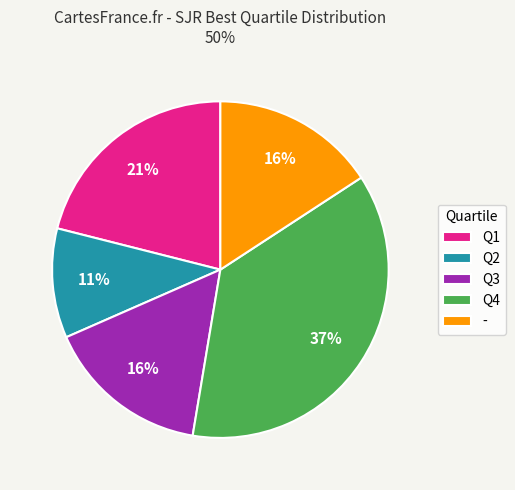

What is the smallest slice in the pie chart?

Q2